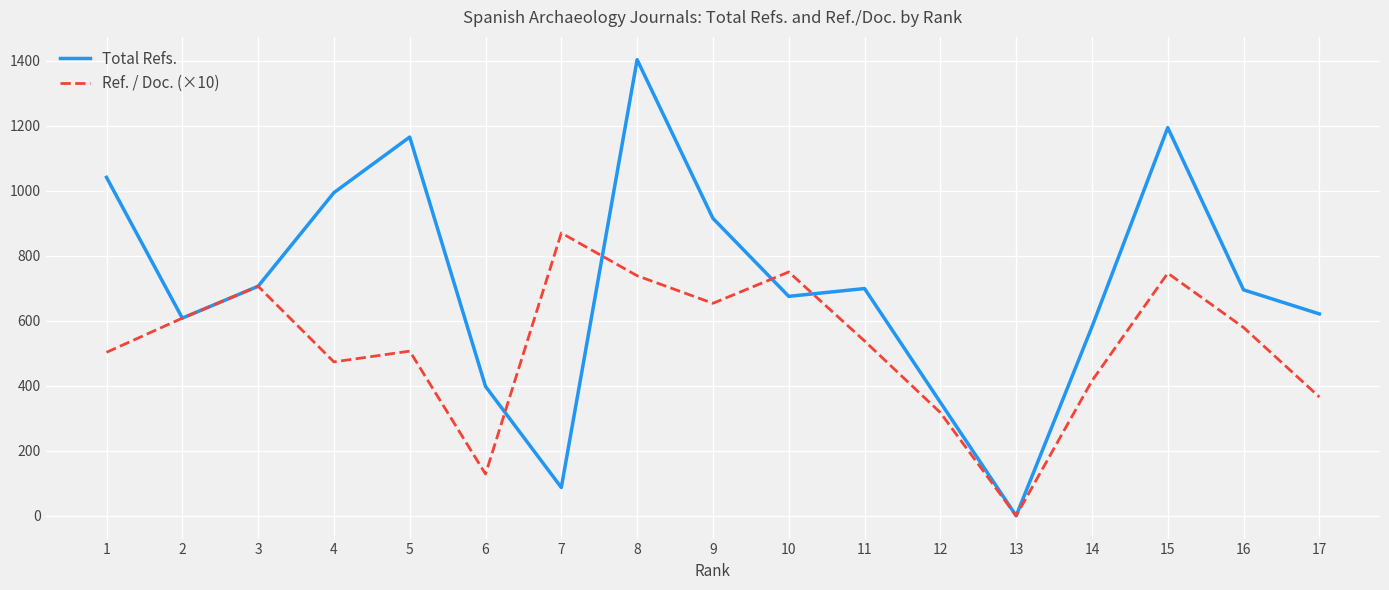

What is the average value of the Ref. / Doc. (×10) series?

523.4